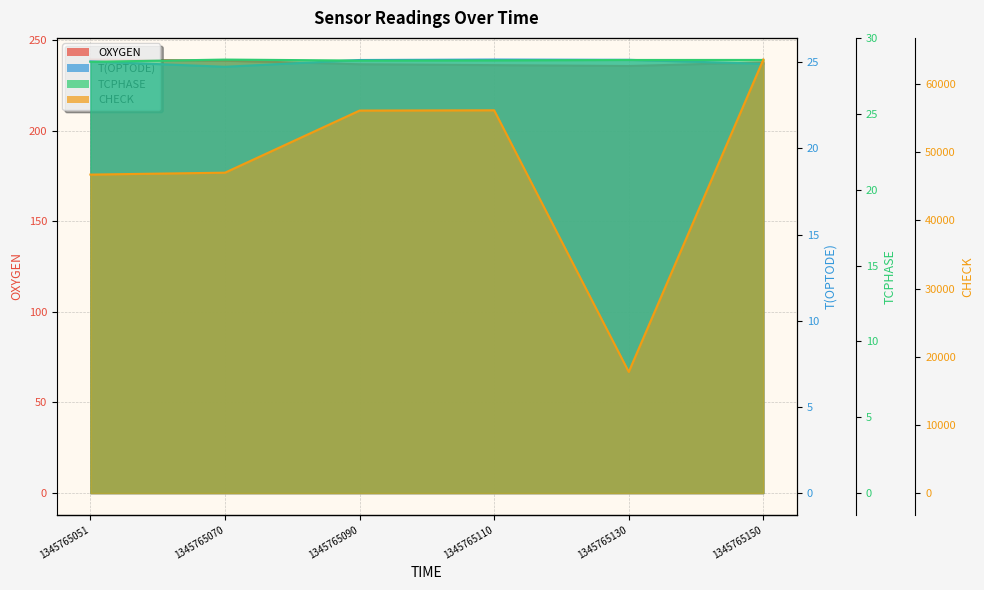

Reading right to left, extract all data points from this chart.

OXYGEN: 237.6	235.7	236.1	236.6	238.6	239.2
T(OPTODE): 24.9	25.1	25.1	25.1	24.7	25.0
TCPHASE: 28.6	28.6	28.5	28.5	28.6	28.5
CHECK: 63591.0	17777.0	56151.0	56110.0	46999.0	46718.0